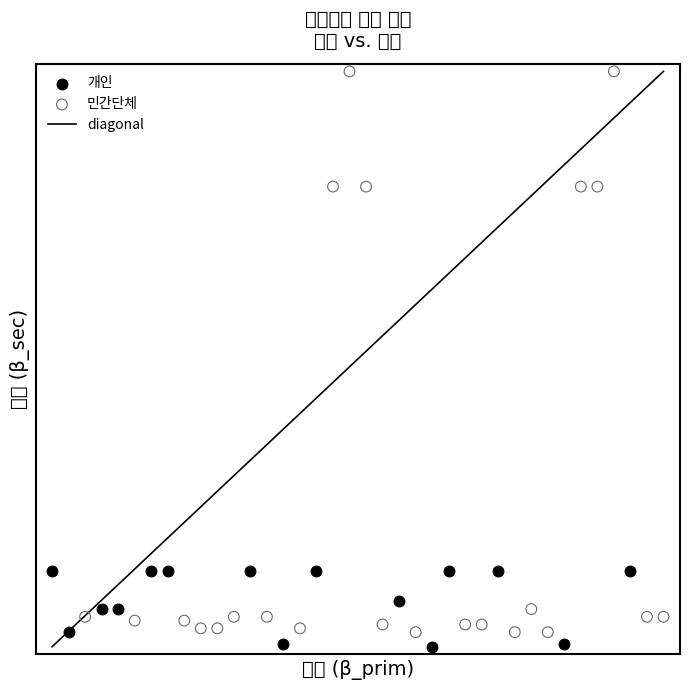

Which series reaches the minimum Y coordinate?

개인